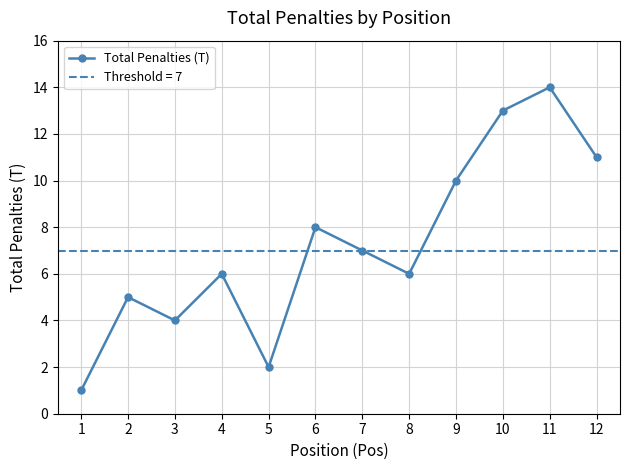

What is the average value?

7